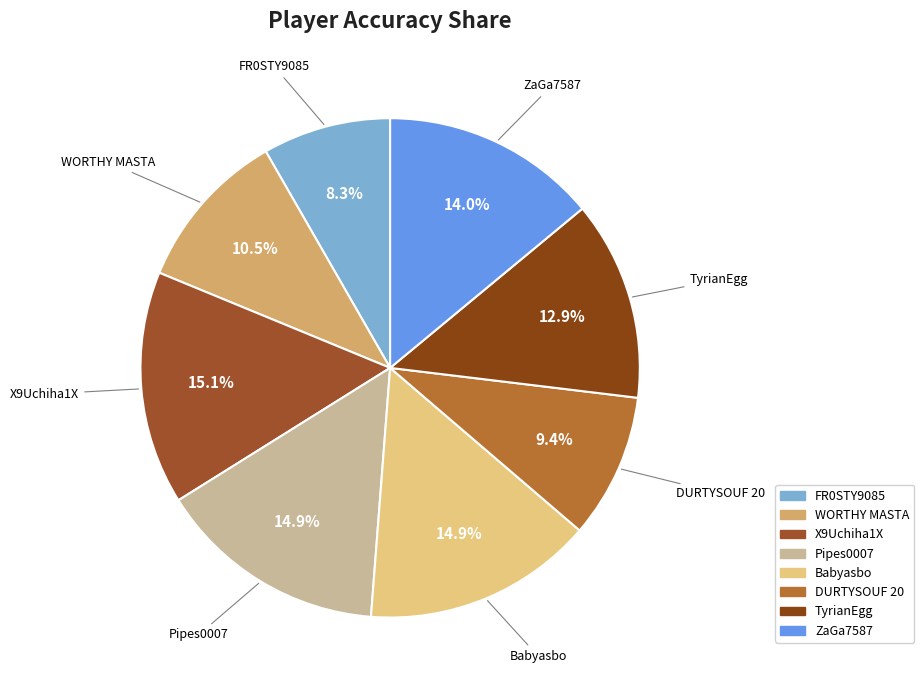

How many slices are in this pie chart?

8